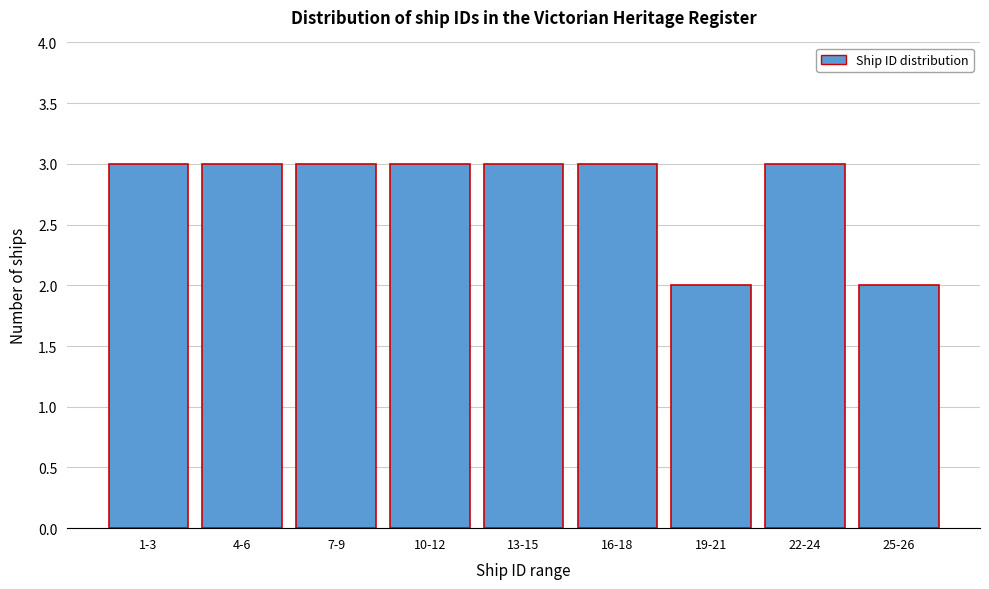

Reading left to right, list all the values displayed in this chart.

1-3=3	4-6=3	7-9=3	10-12=3	13-15=3	16-18=3	19-21=2	22-24=3	25-26=2